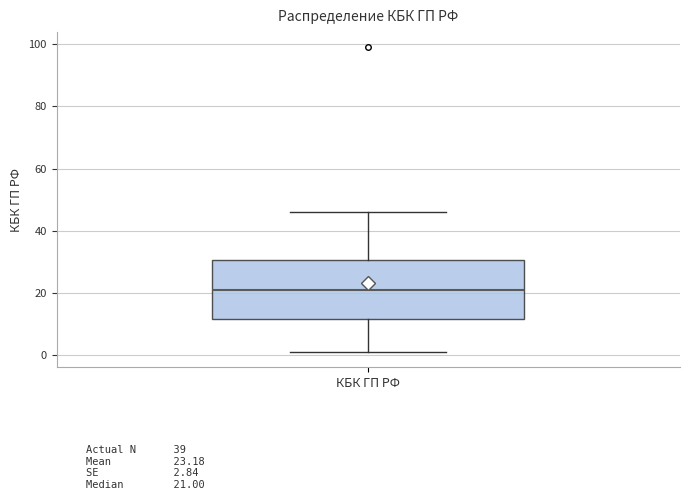

Read this box plot against the y-axis: the position of the median line, the range covered by the box, and the ends of both whiskers. The values are not printed on the chart, so give them approximately, as read against the axis.

median 22, box 12 to 30, whiskers 2 to 46